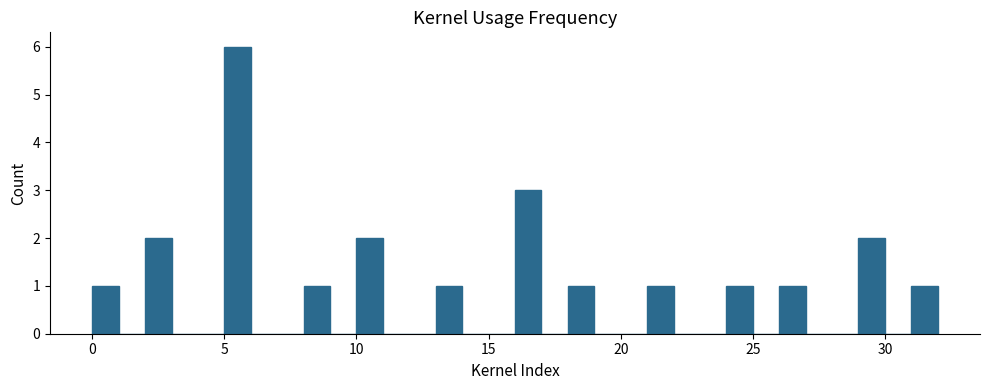

Read against the x-axis, roughly where is the centre of the tallest bar?

5.5